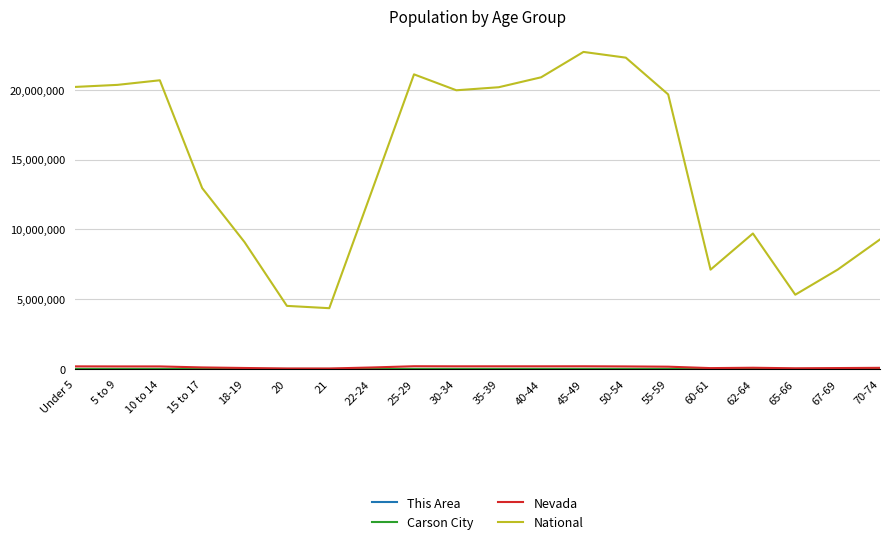

Which series has the largest total across all categories?

National